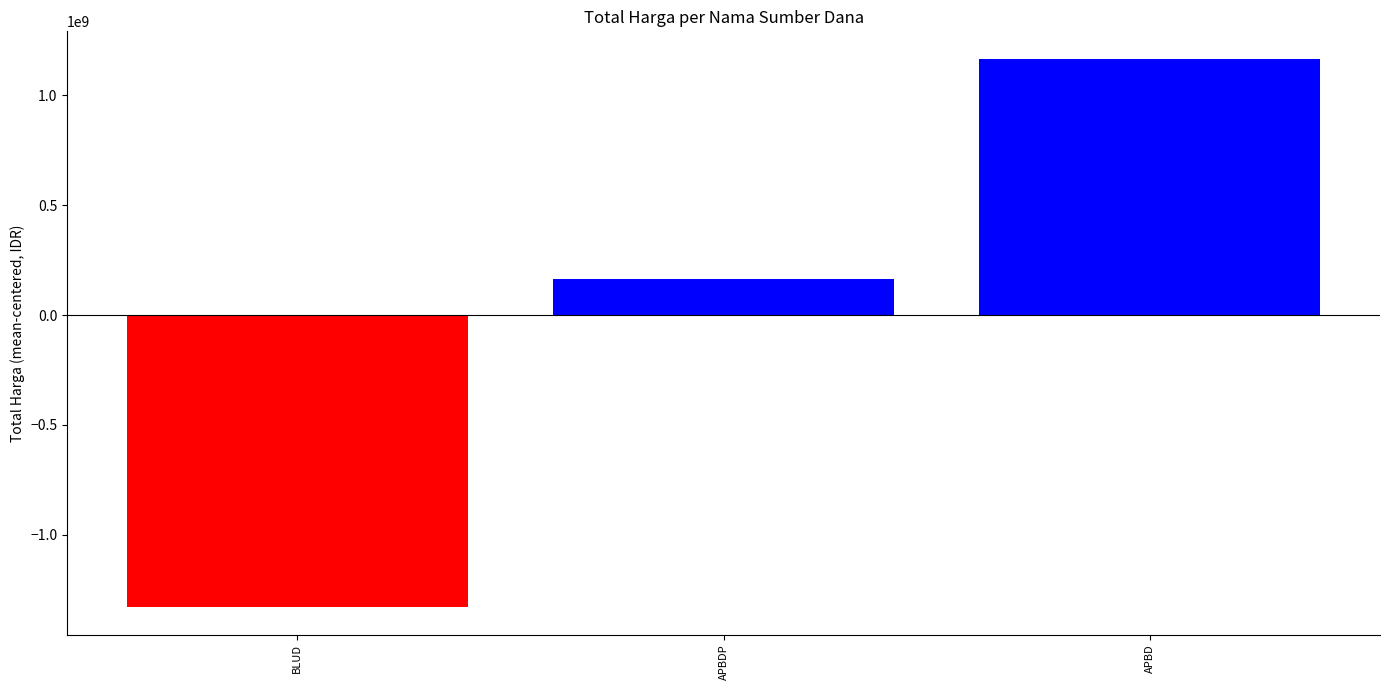

Reading right to left, list all the values displayed in this chart.

1165254300	163486425	-1328740725